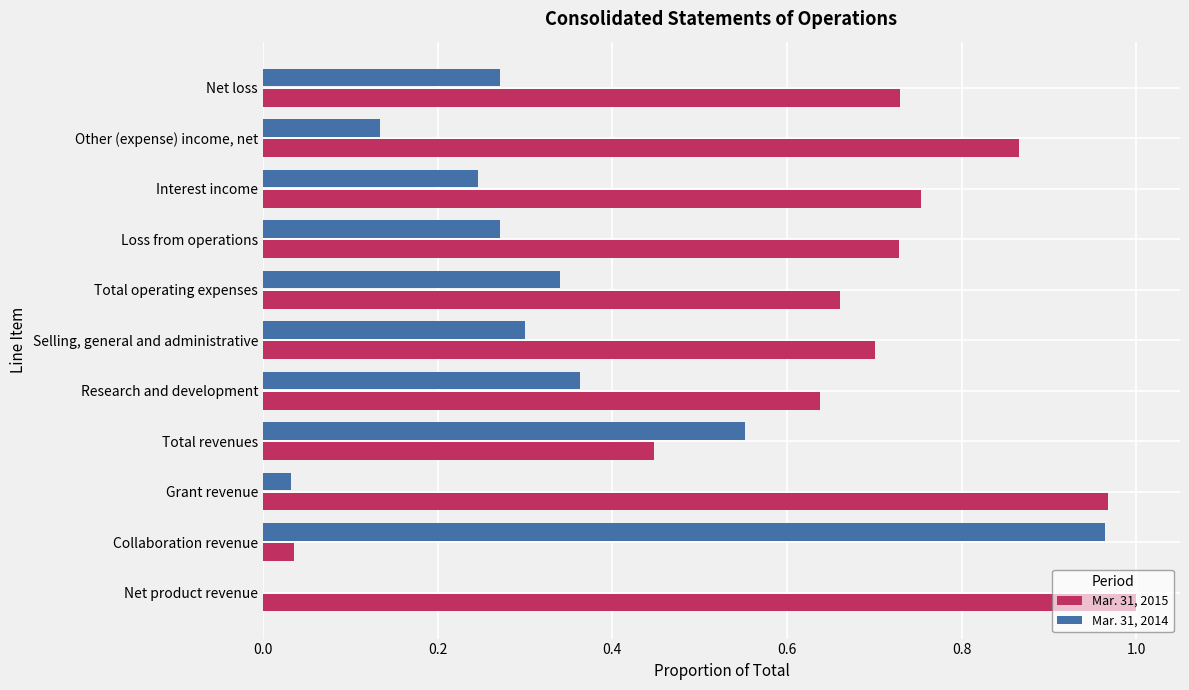

The Mar. 31, 2015 series shows 1.1 at Interest income. True or false?

False